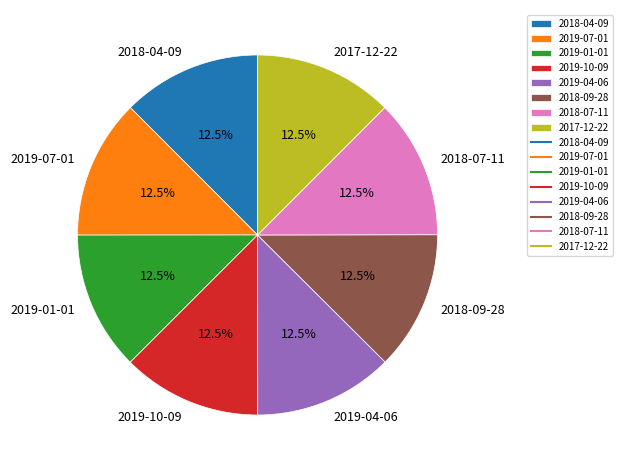

How much of the chart is everything except 2019-04-06?

87.5%